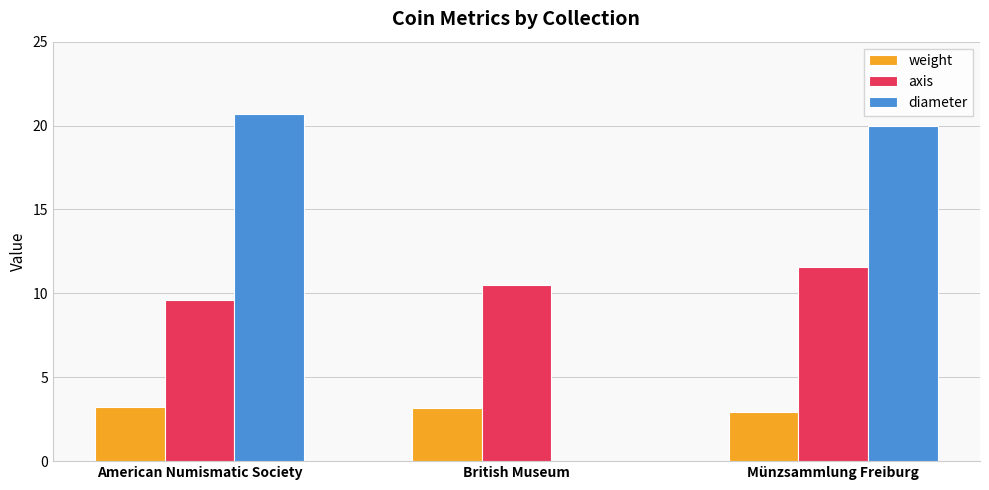

Is it true that weight equals 3.2 at American Numismatic Society?

True